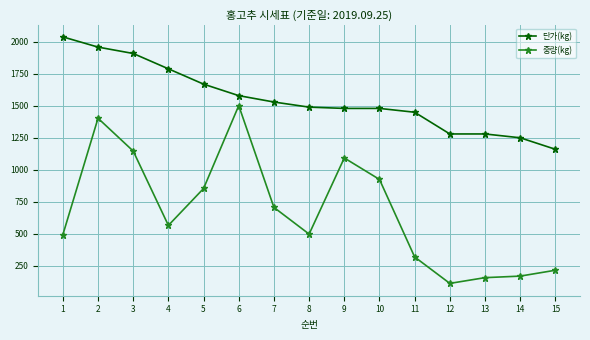

What is the sum of the 단가(kg) values at 6 and 4?

3370